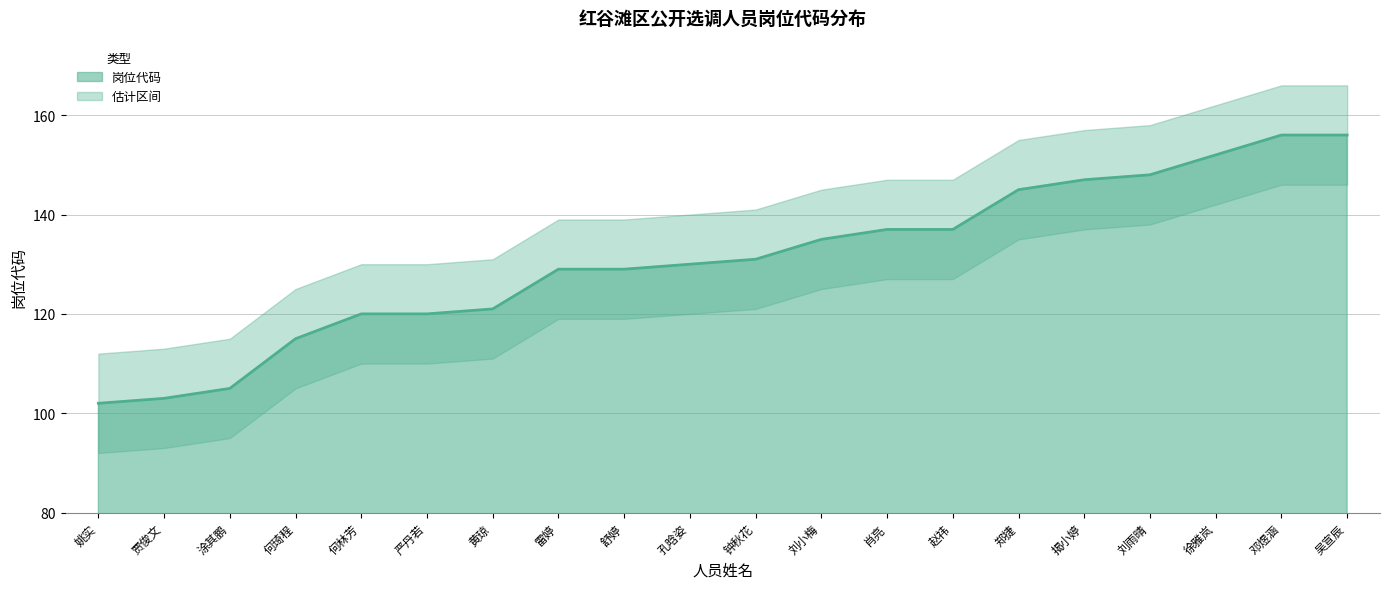

True or false: 岗位代码_lower and 岗位代码 cross at least once.

False